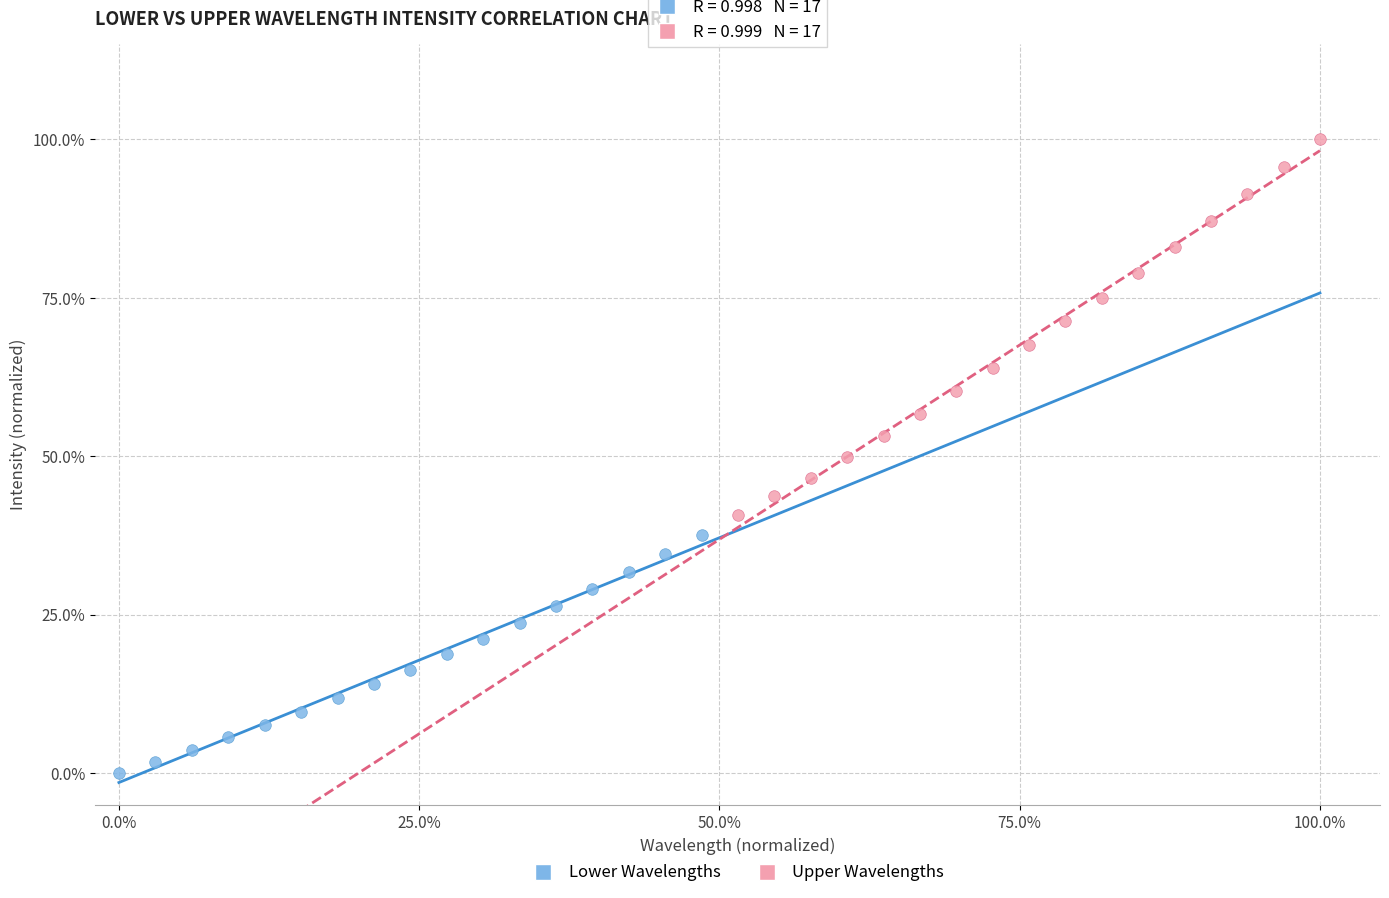

What are all the series names shown in the legend?

Lower Wavelengths, Upper Wavelengths